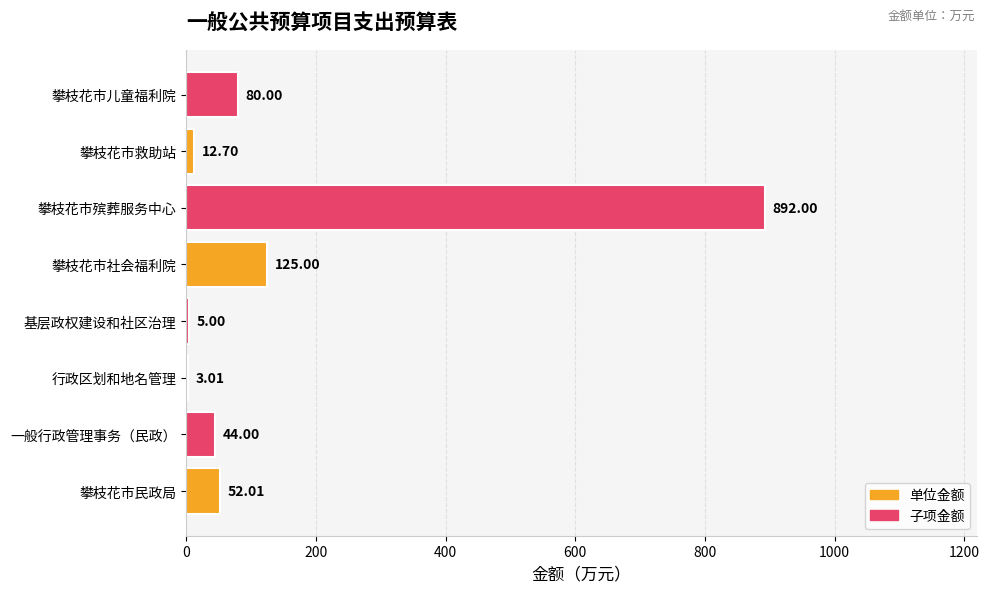

Count the number of categories in the chart.

8